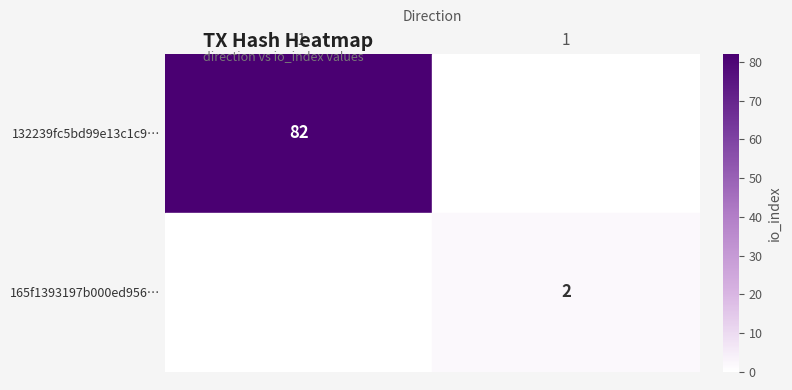

True or false: 132239fc5bd99e13c1c9… has a value of 82 at -1.

True